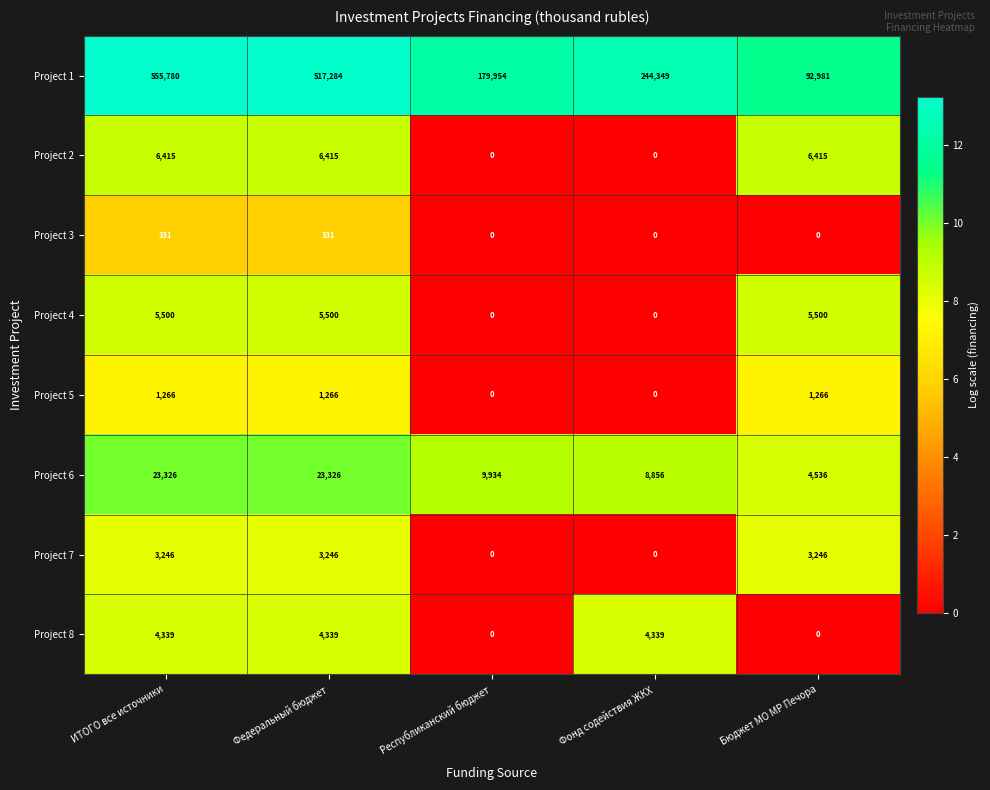

Which series has the largest total across all categories?

Project 1